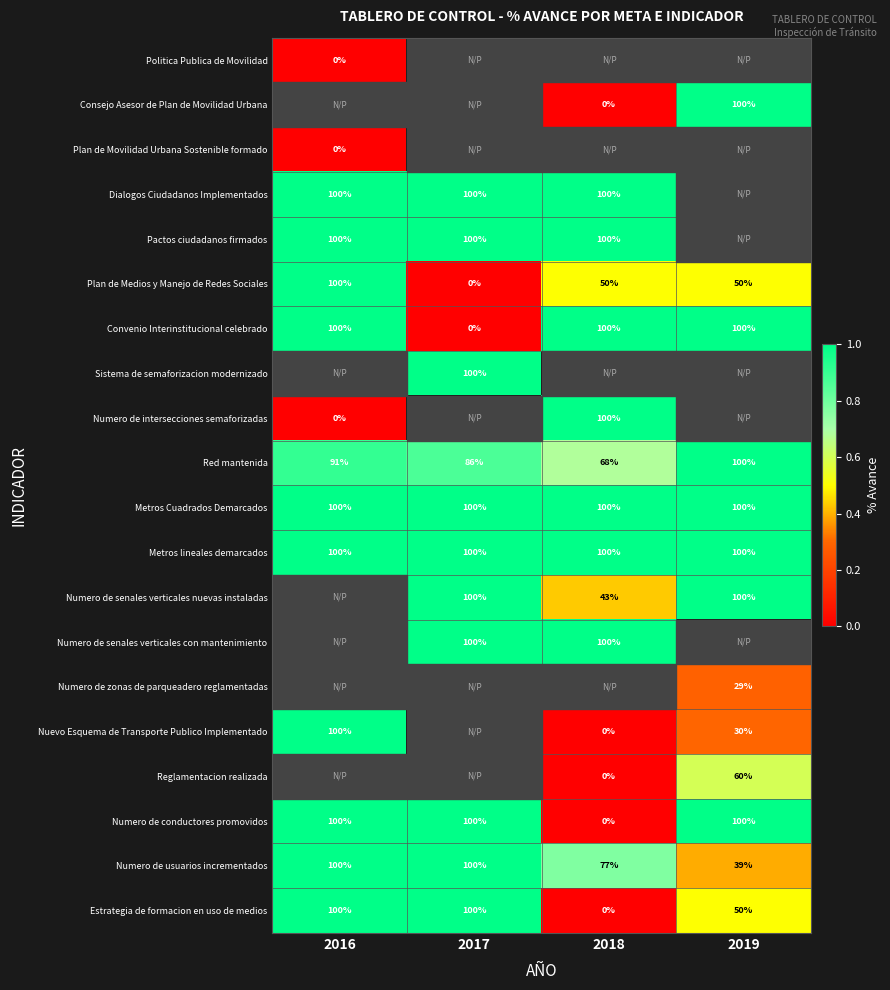

The value of Numero de senales verticales nuevas instaladas at 2017 is 43. True or false?

False